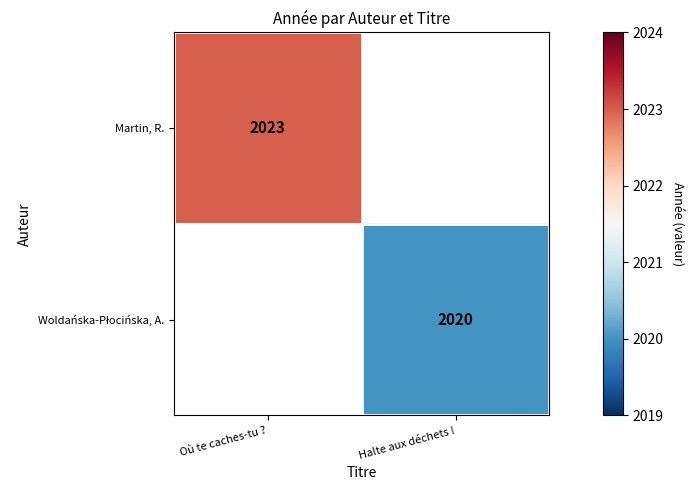

What is the sum of the Martin, R. values at Où te caches-tu ? and Halte aux déchets !?

2023